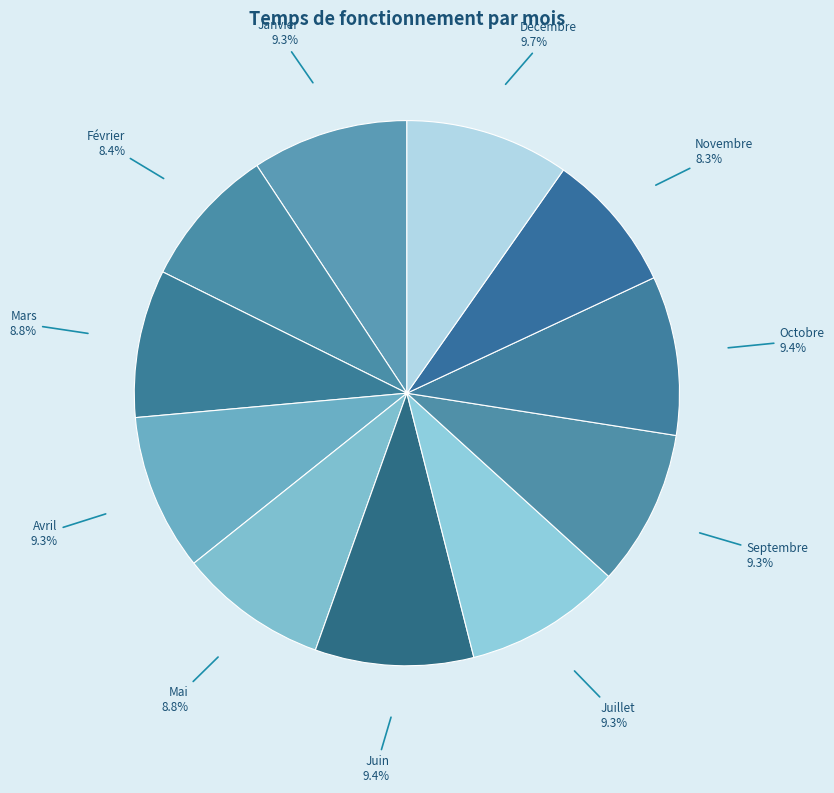

How many segments does this pie chart have?

11